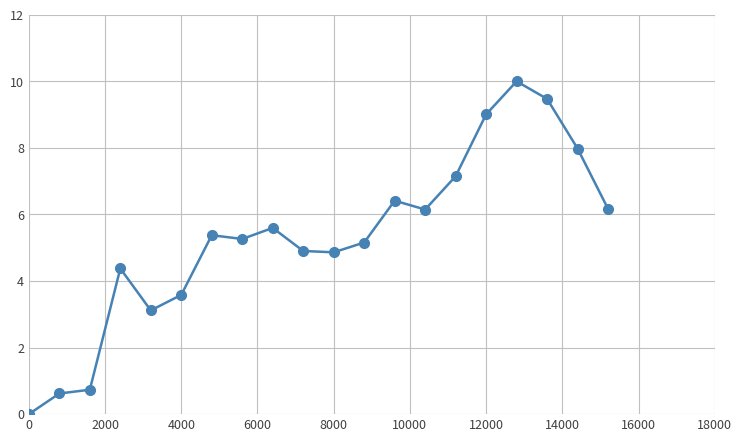

What is the value of the 6th point from the left?

3.6